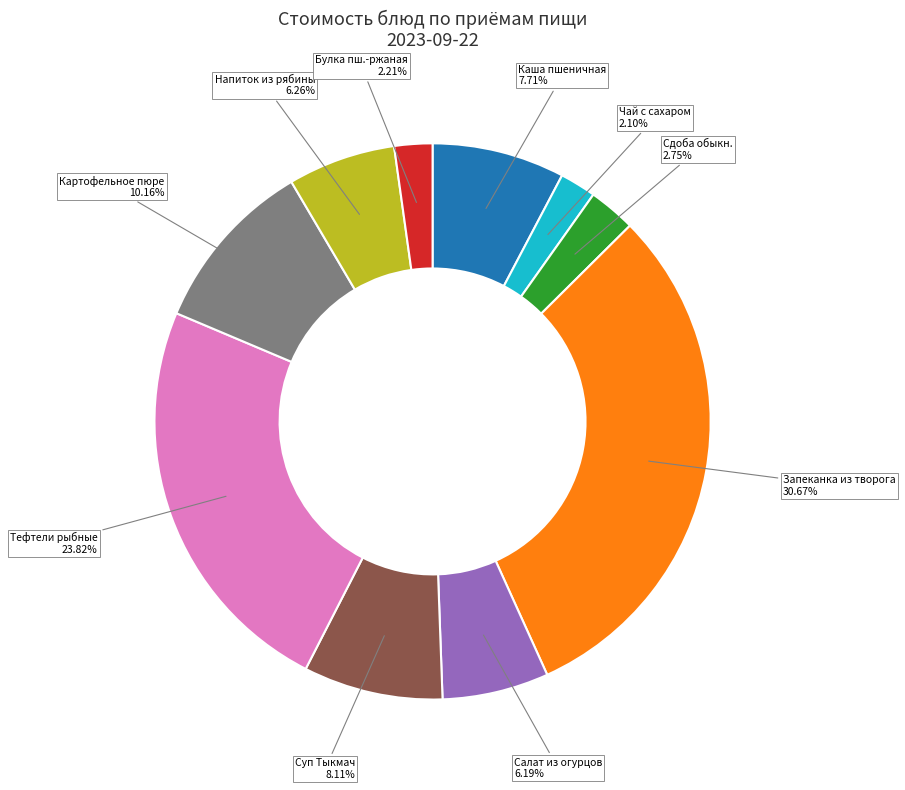

Is there a majority slice in this chart?

No